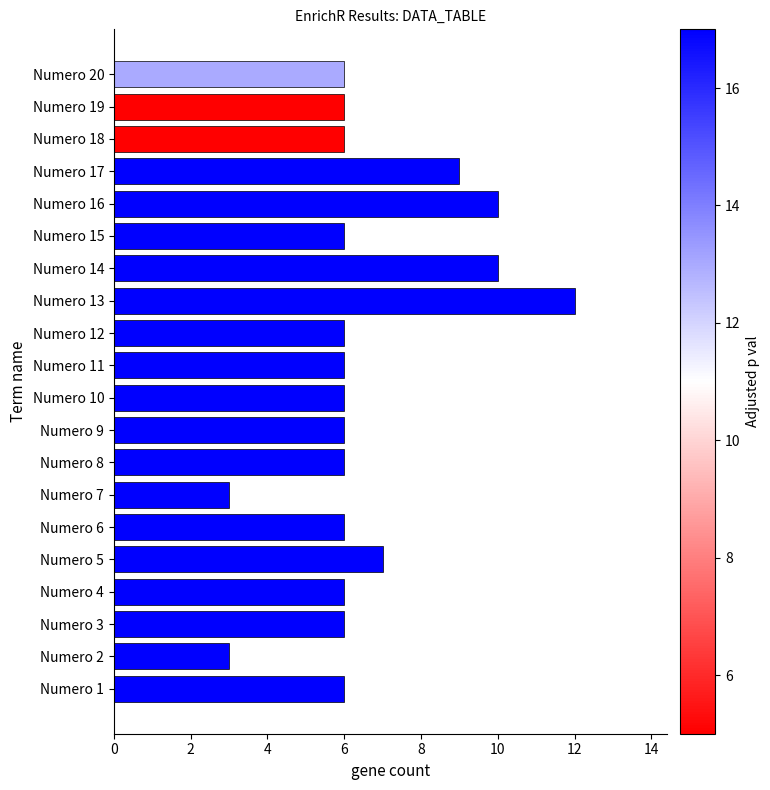

Which has a higher value, Numero 4 or Numero 5?

Numero 5